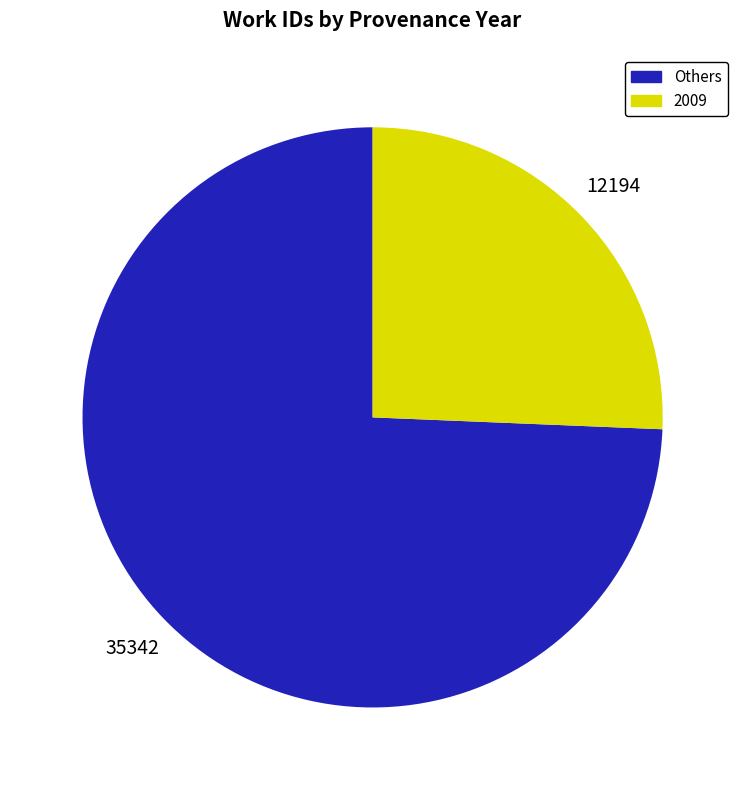

Does any single category account for the majority?

Yes